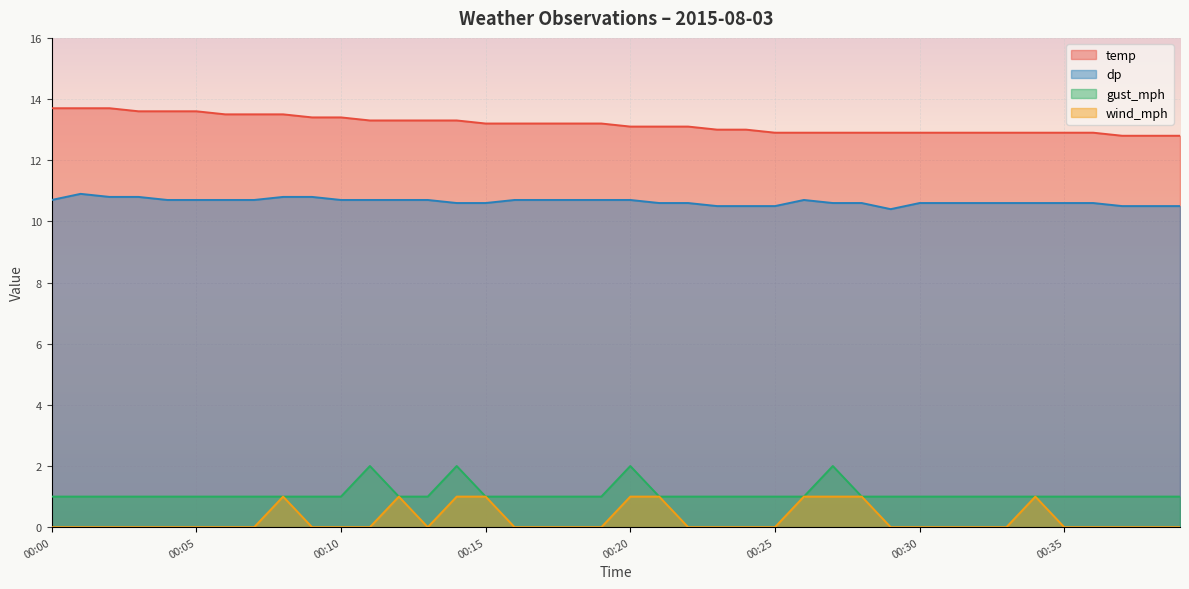

List the series in order of their peak value, lowest first.

wind_mph, gust_mph, dp, temp